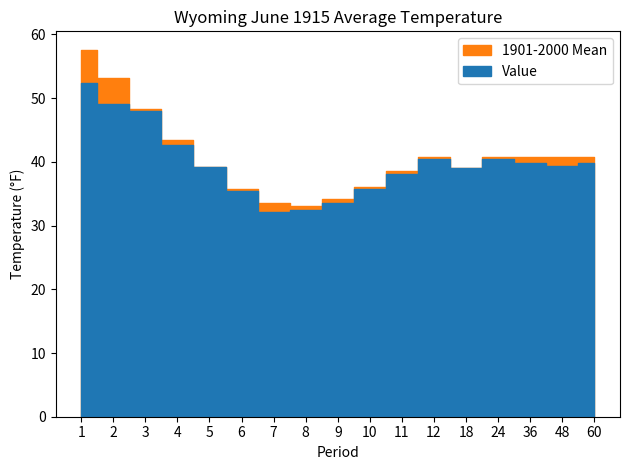

What is the maximum value for 1901-2000 Mean?

57.6